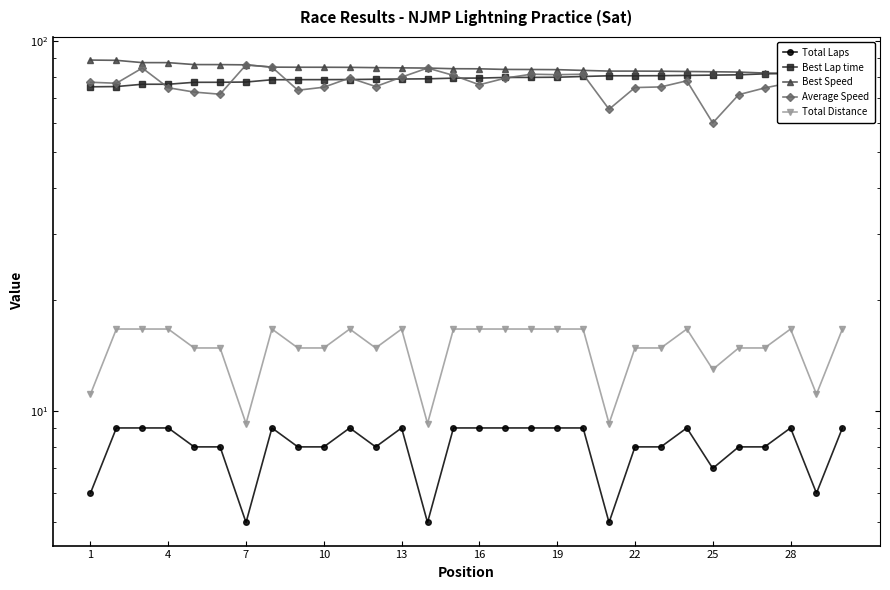

How many values in the Total Laps series are below 9?

15